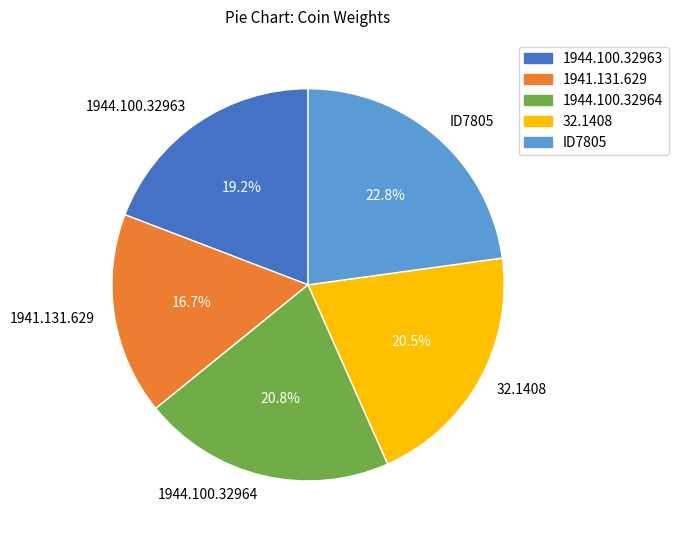

Between 1941.131.629 and 32.1408, which is larger?

32.1408